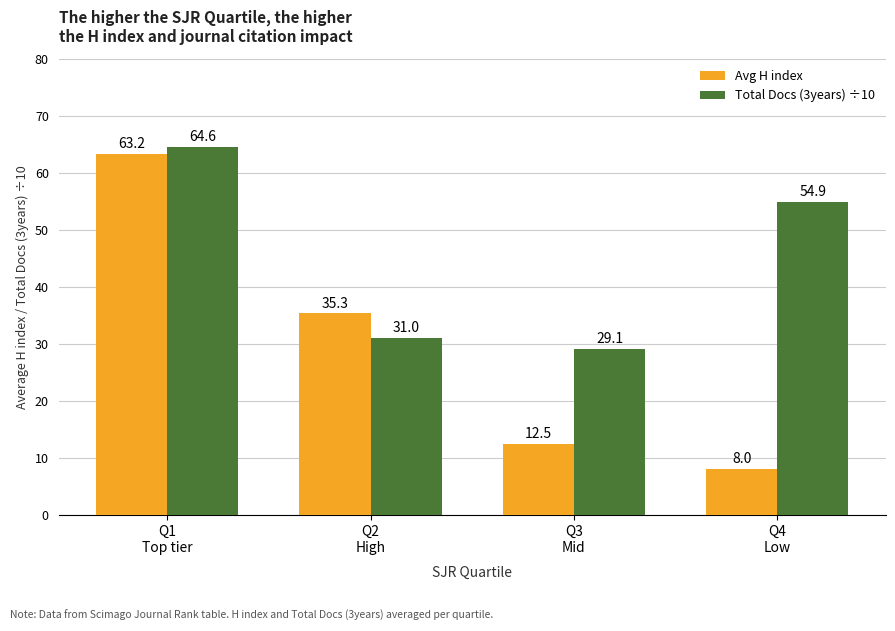

Which label corresponds to the largest value in the chart?

Q1
Top tier